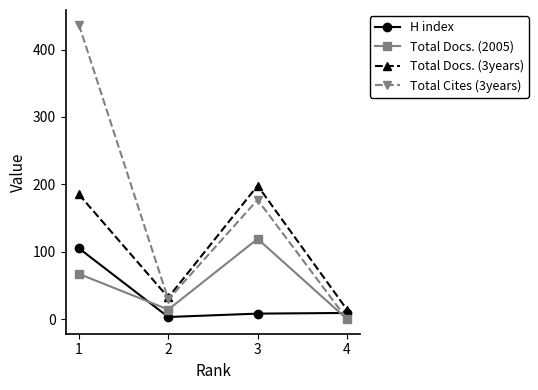

How many values in Total Cites (3years) are above zero?

3